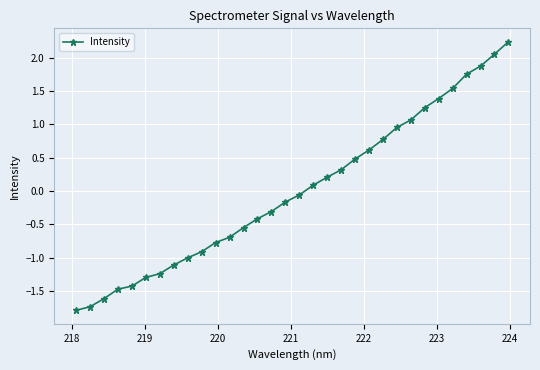

What is the minimum value shown in the chart?

-1.8